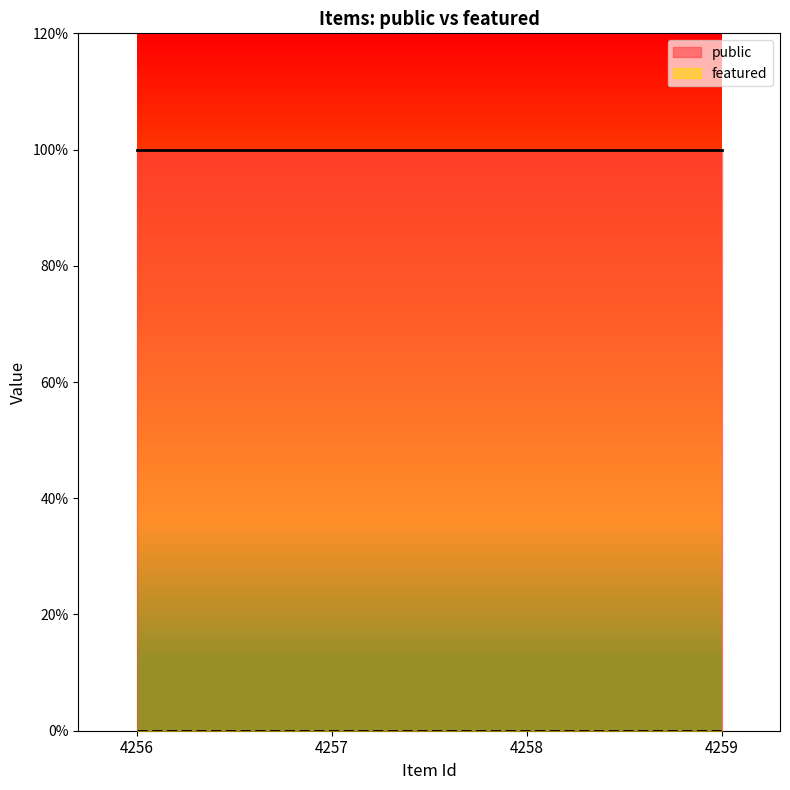

Which category has the lowest value in the featured series?

4256